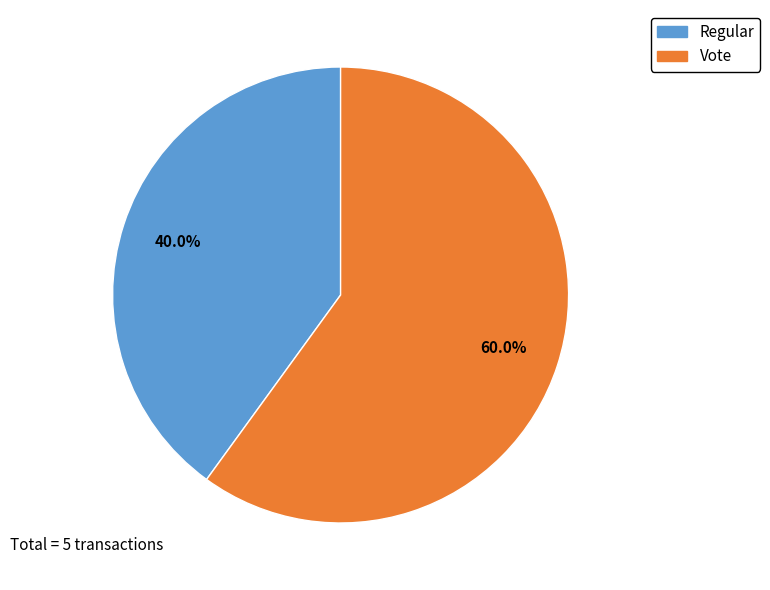

To the nearest percent, what percentage of the pie is Regular?

40%